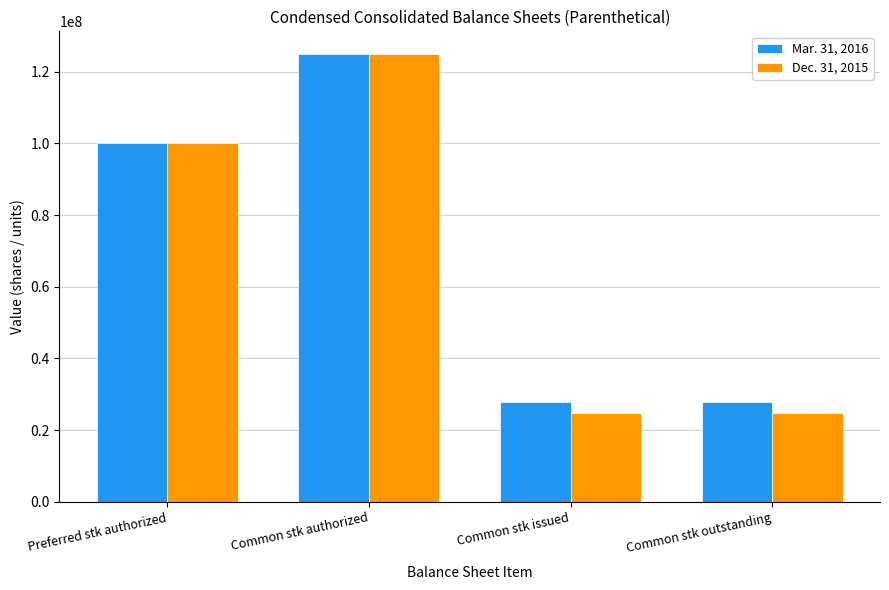

Is it true that Mar. 31, 2016 equals 31854850 at Common stk authorized?

False